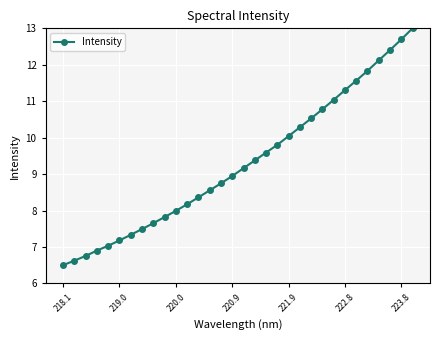

What is the smallest value displayed?

6.5